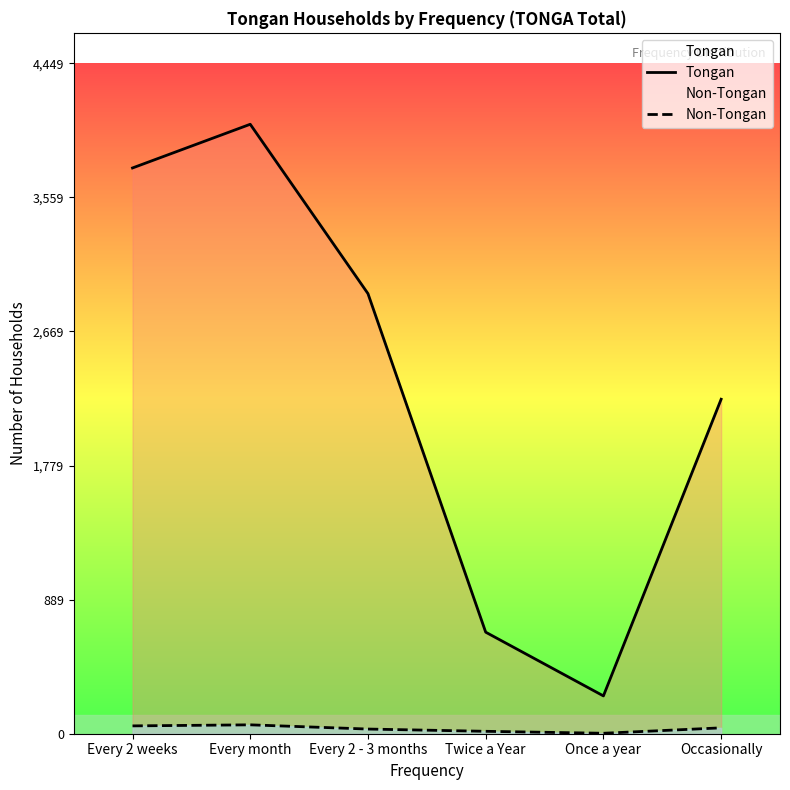

At how many categories does at least one series exceed 1168?

4